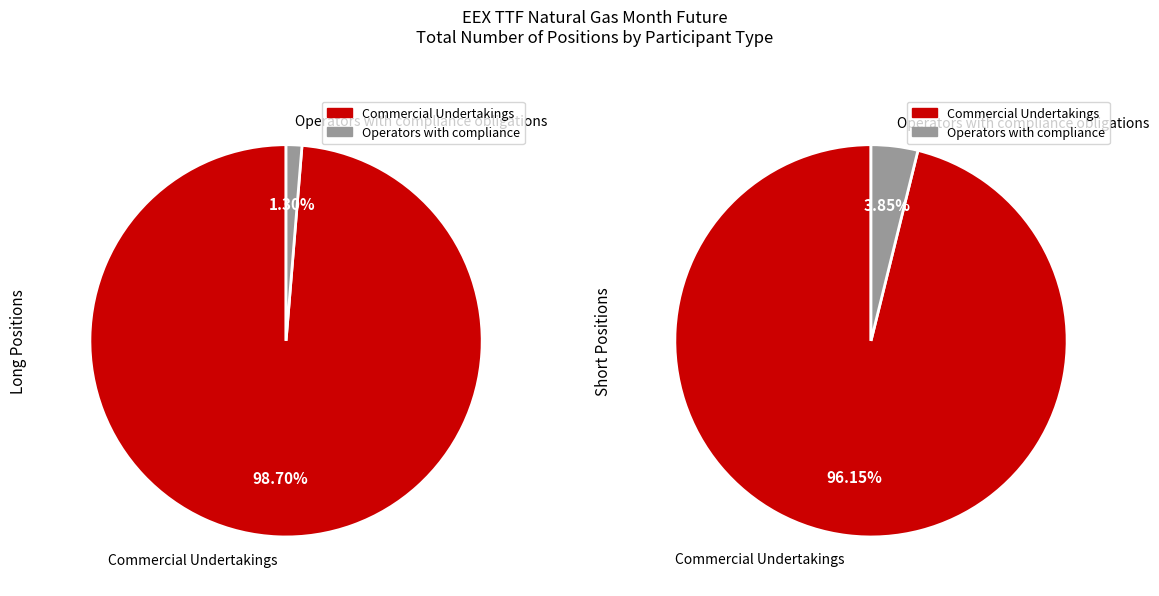

How many slices are in this pie chart?

2